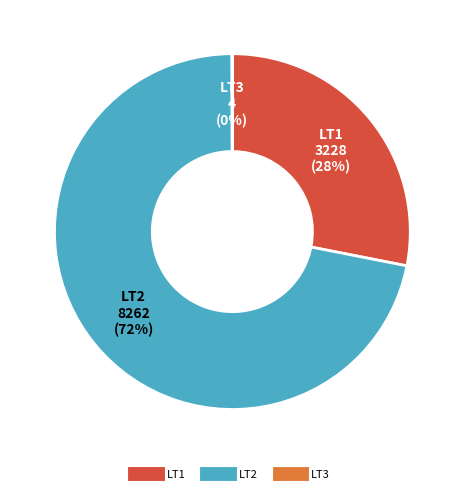

To the nearest percent, what is the difference between the largest and smallest slice percentages?

72%